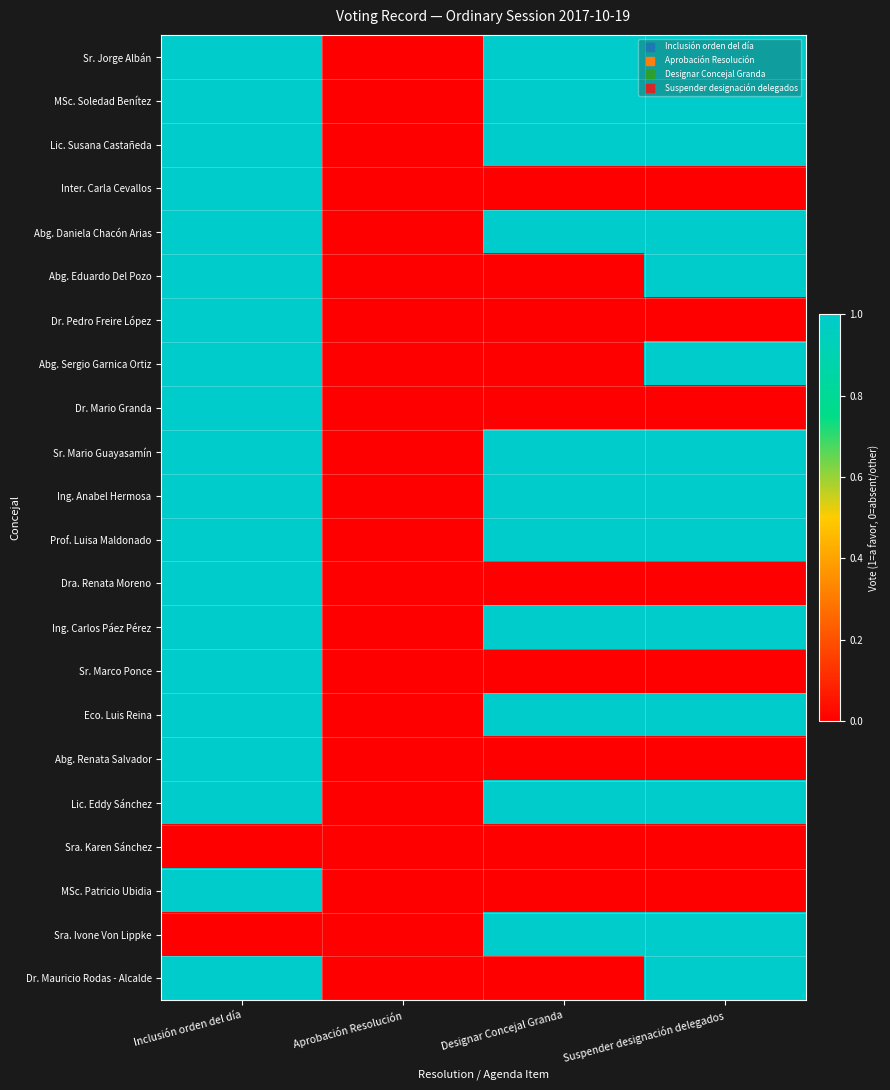

Reading right to left, what are all the values shown in this chart?

Sr. Jorge Albán: Suspender designación delegados=1	Designar Concejal Granda=1	Aprobación Resolución=0	Inclusión orden del día=1
MSc. Soledad Benítez: Suspender designación delegados=1	Designar Concejal Granda=1	Aprobación Resolución=0	Inclusión orden del día=1
Lic. Susana Castañeda: Suspender designación delegados=1	Designar Concejal Granda=1	Aprobación Resolución=0	Inclusión orden del día=1
Inter. Carla Cevallos: Suspender designación delegados=0	Designar Concejal Granda=0	Aprobación Resolución=0	Inclusión orden del día=1
Abg. Daniela Chacón Arias: Suspender designación delegados=1	Designar Concejal Granda=1	Aprobación Resolución=0	Inclusión orden del día=1
Abg. Eduardo Del Pozo: Suspender designación delegados=1	Designar Concejal Granda=0	Aprobación Resolución=0	Inclusión orden del día=1
Dr. Pedro Freire López: Suspender designación delegados=0	Designar Concejal Granda=0	Aprobación Resolución=0	Inclusión orden del día=1
Abg. Sergio Garnica Ortiz: Suspender designación delegados=1	Designar Concejal Granda=0	Aprobación Resolución=0	Inclusión orden del día=1
Dr. Mario Granda: Suspender designación delegados=0	Designar Concejal Granda=0	Aprobación Resolución=0	Inclusión orden del día=1
Sr. Mario Guayasamín: Suspender designación delegados=1	Designar Concejal Granda=1	Aprobación Resolución=0	Inclusión orden del día=1
Ing. Anabel Hermosa: Suspender designación delegados=1	Designar Concejal Granda=1	Aprobación Resolución=0	Inclusión orden del día=1
Prof. Luisa Maldonado: Suspender designación delegados=1	Designar Concejal Granda=1	Aprobación Resolución=0	Inclusión orden del día=1
Dra. Renata Moreno: Suspender designación delegados=0	Designar Concejal Granda=0	Aprobación Resolución=0	Inclusión orden del día=1
Ing. Carlos Páez Pérez: Suspender designación delegados=1	Designar Concejal Granda=1	Aprobación Resolución=0	Inclusión orden del día=1
Sr. Marco Ponce: Suspender designación delegados=0	Designar Concejal Granda=0	Aprobación Resolución=0	Inclusión orden del día=1
Eco. Luis Reina: Suspender designación delegados=1	Designar Concejal Granda=1	Aprobación Resolución=0	Inclusión orden del día=1
Abg. Renata Salvador: Suspender designación delegados=0	Designar Concejal Granda=0	Aprobación Resolución=0	Inclusión orden del día=1
Lic. Eddy Sánchez: Suspender designación delegados=1	Designar Concejal Granda=1	Aprobación Resolución=0	Inclusión orden del día=1
Sra. Karen Sánchez: Suspender designación delegados=0	Designar Concejal Granda=0	Aprobación Resolución=0	Inclusión orden del día=0
MSc. Patricio Ubidia: Suspender designación delegados=0	Designar Concejal Granda=0	Aprobación Resolución=0	Inclusión orden del día=1
Sra. Ivone Von Lippke: Suspender designación delegados=1	Designar Concejal Granda=1	Aprobación Resolución=0	Inclusión orden del día=0
Dr. Mauricio Rodas - Alcalde: Suspender designación delegados=1	Designar Concejal Granda=0	Aprobación Resolución=0	Inclusión orden del día=1